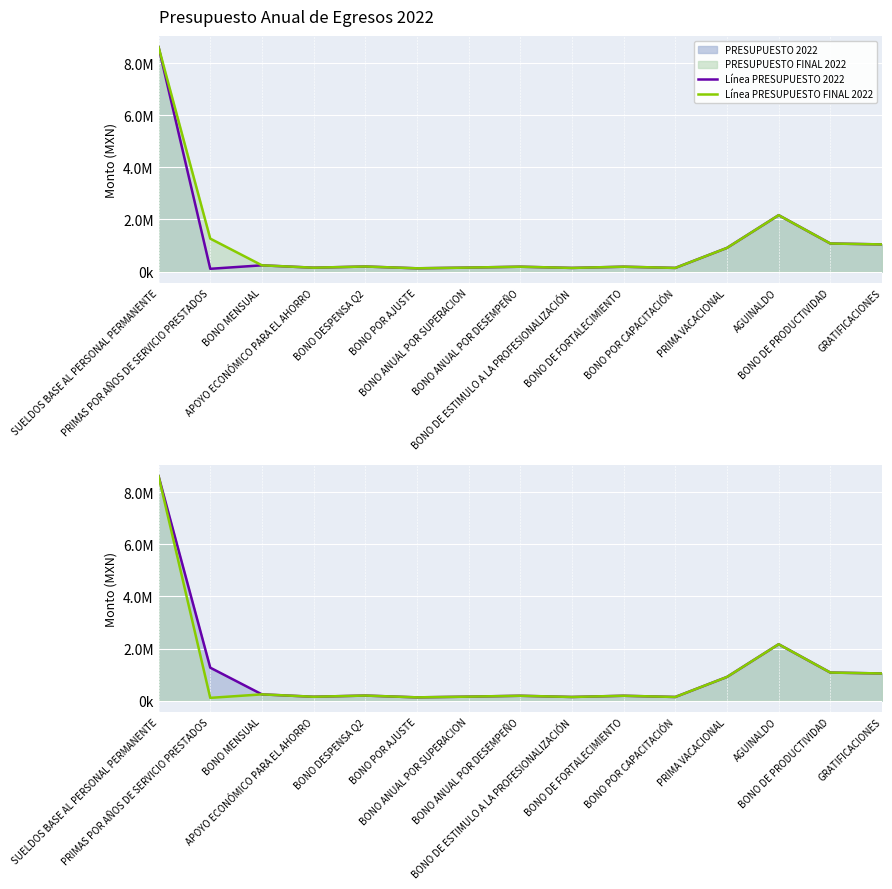

True or false: PRESUPUESTO 2022 has more than 2 points higher than both neighbors.

True